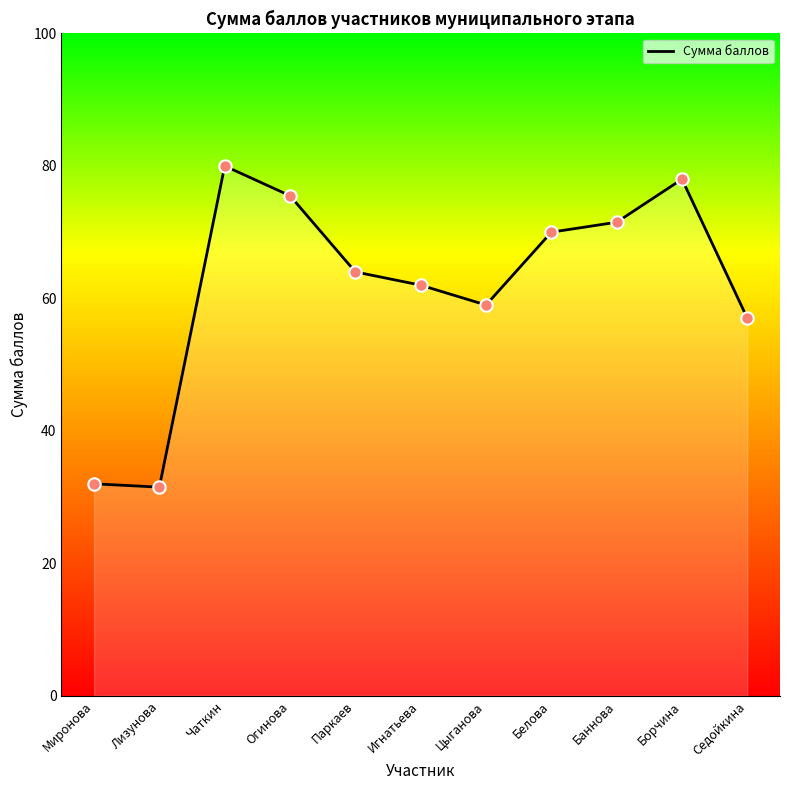

What is the ratio of the value at Чаткин to the value at Игнатьева?

1.3